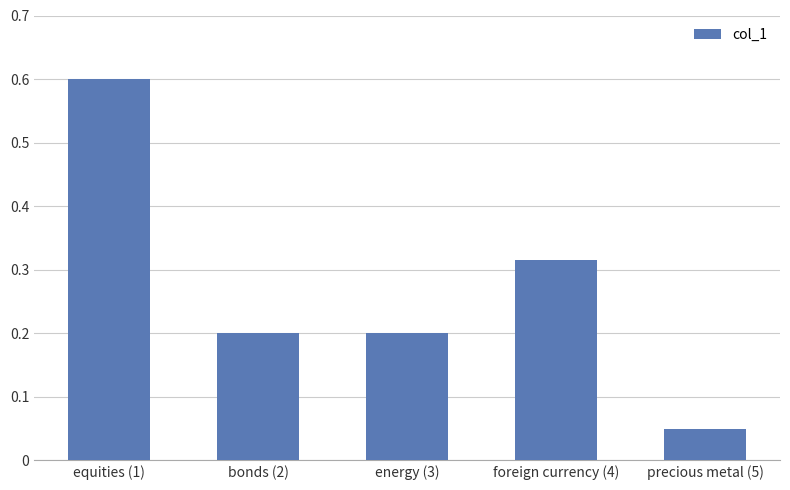

What position from the left is foreign currency (4)?

4